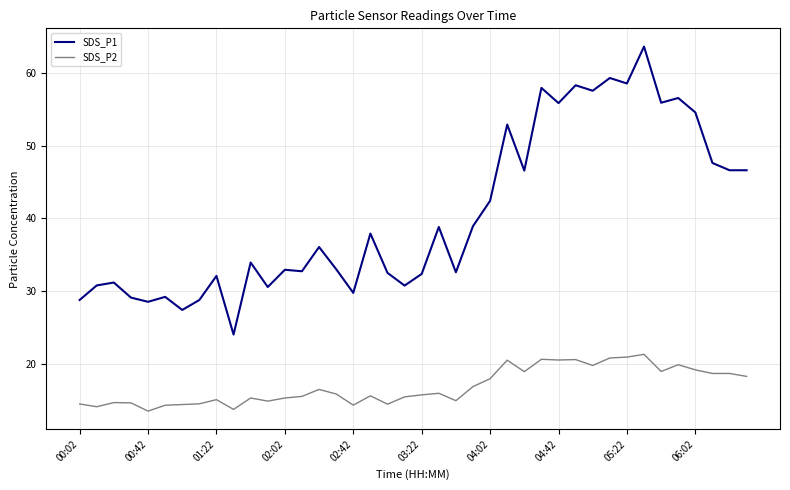

How many distinct data groups are displayed?

2